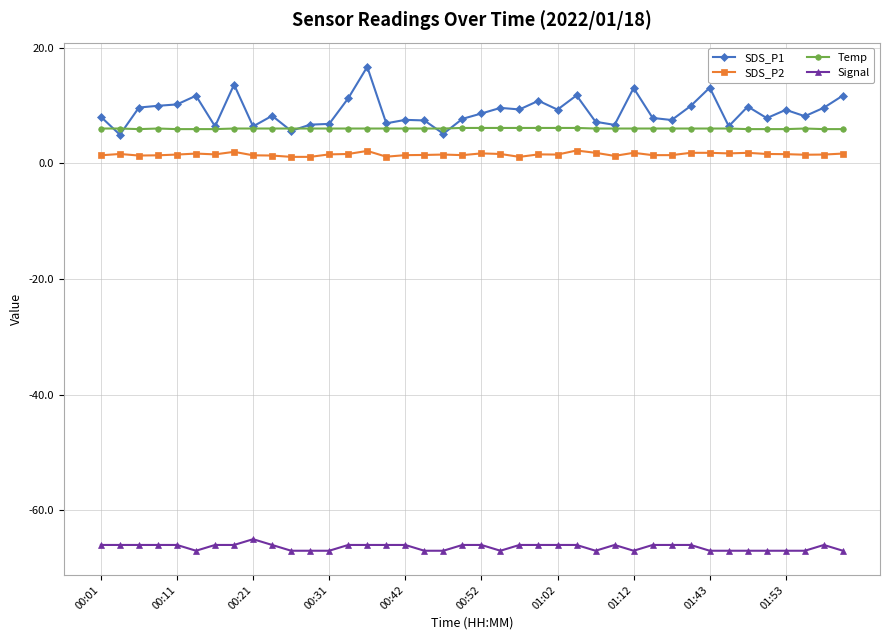

True or false: SDS_P2 has more than 1 points higher than both neighbors.

True